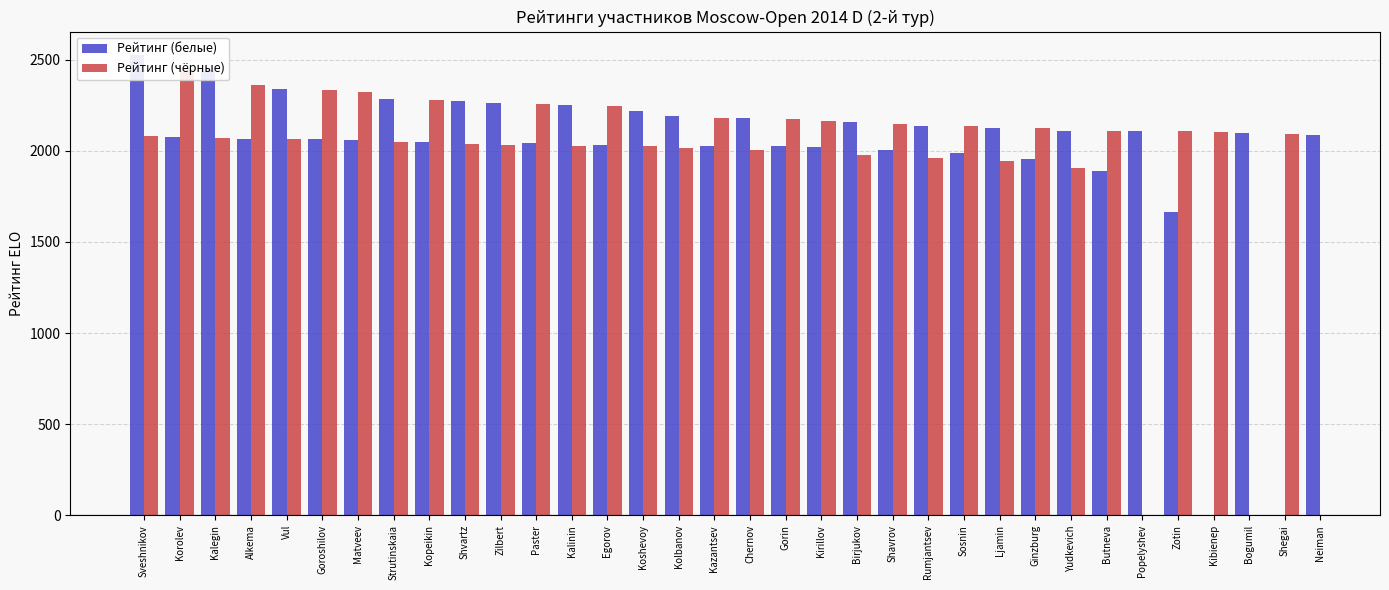

What is the maximum value shown in the chart?

2528.0